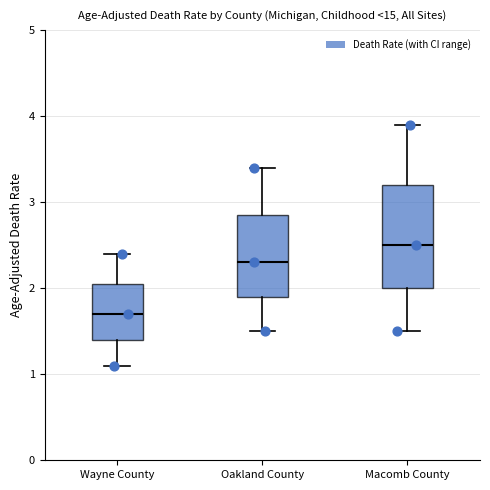

Comparing the boxes themselves (not the whiskers), which one is the tallest?

Macomb County